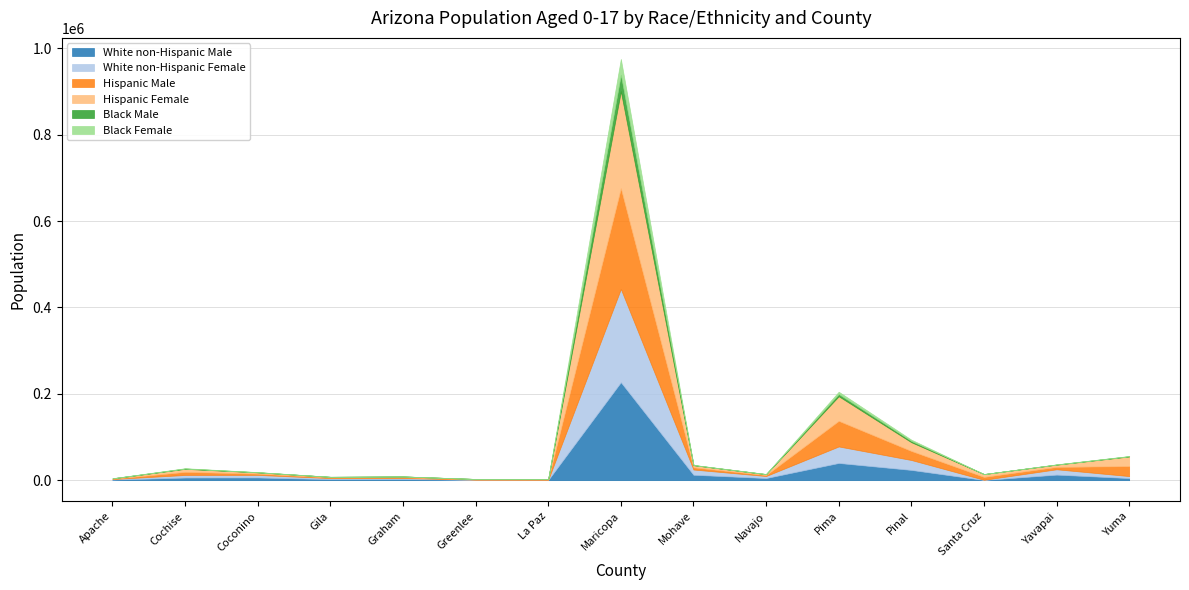

Which has a higher value, Yuma or Navajo?

Navajo